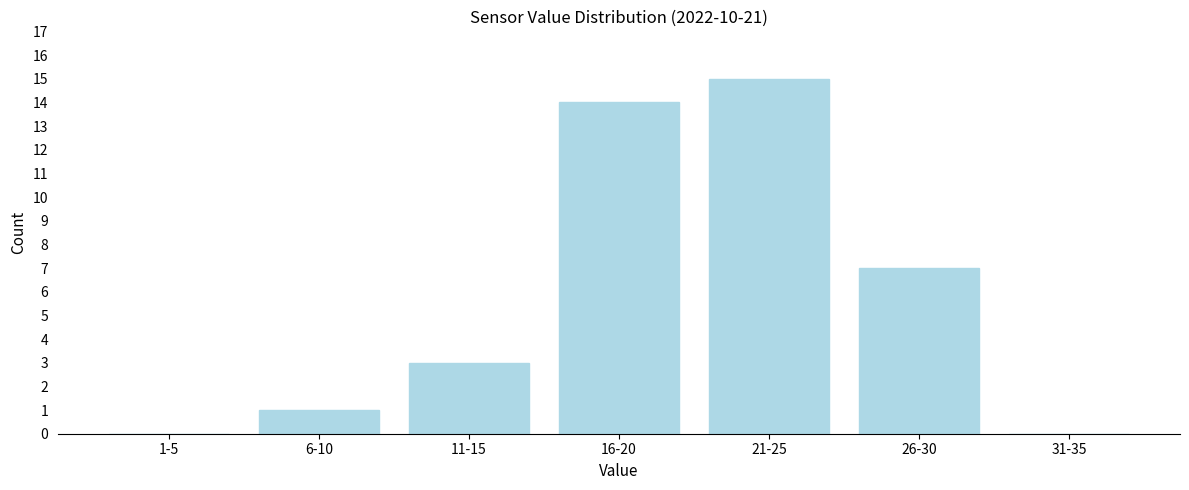

Reading left to right, transcribe all the data shown in this chart.

1-5=0	6-10=1	11-15=3	16-20=14	21-25=15	26-30=7	31-35=0